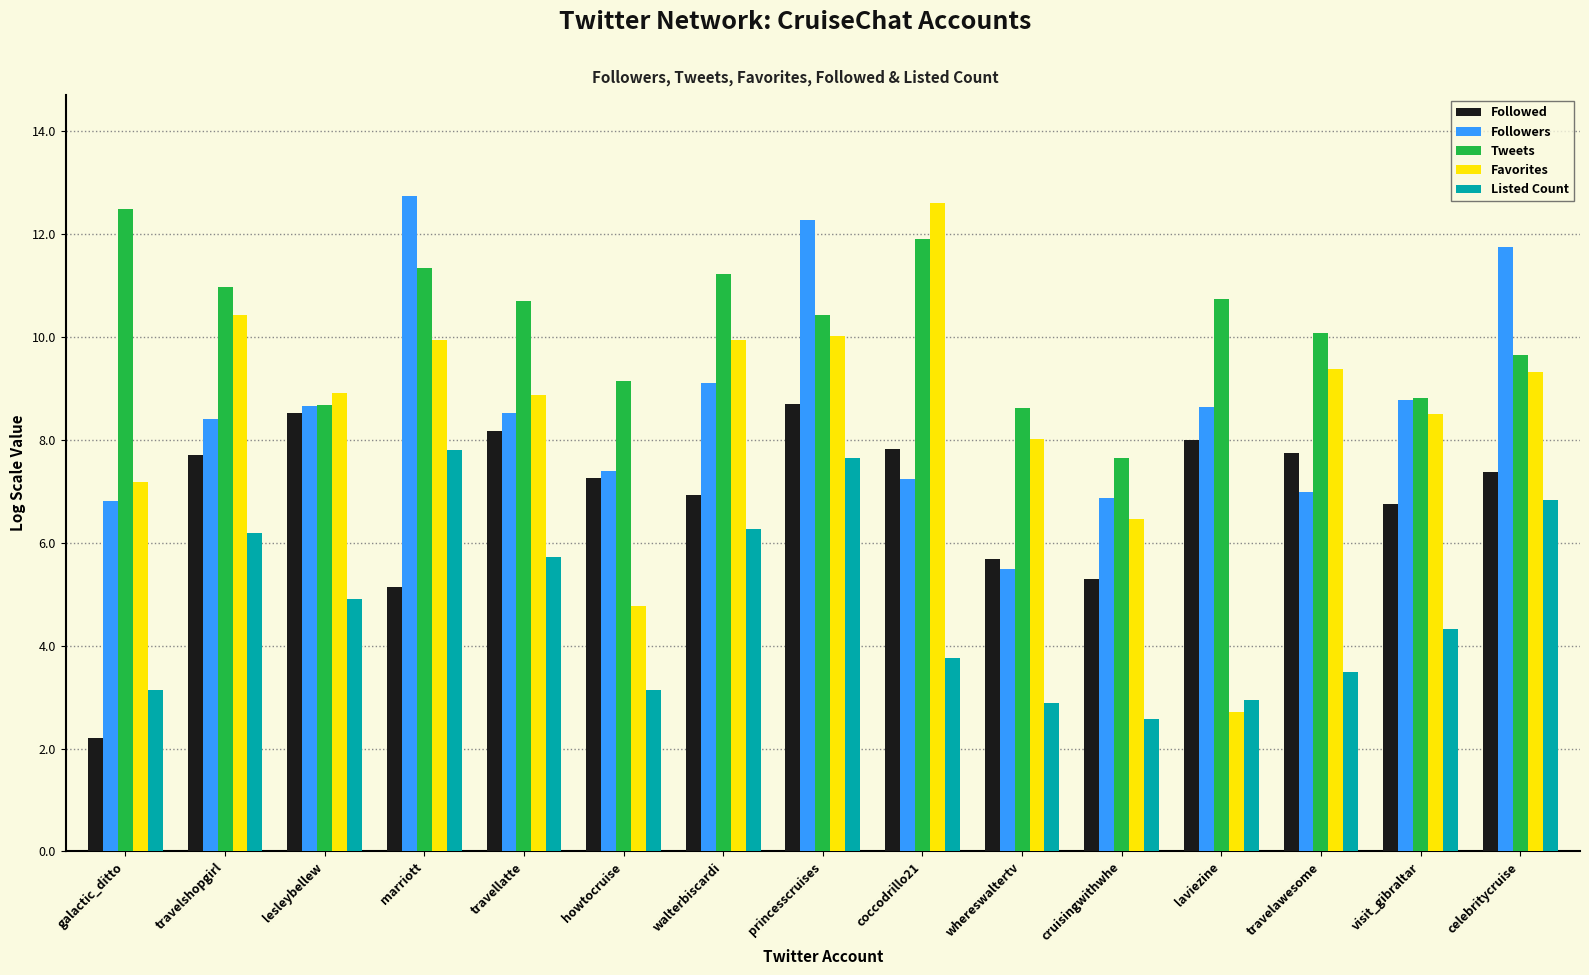

What position from the left is galactic_ditto?

1